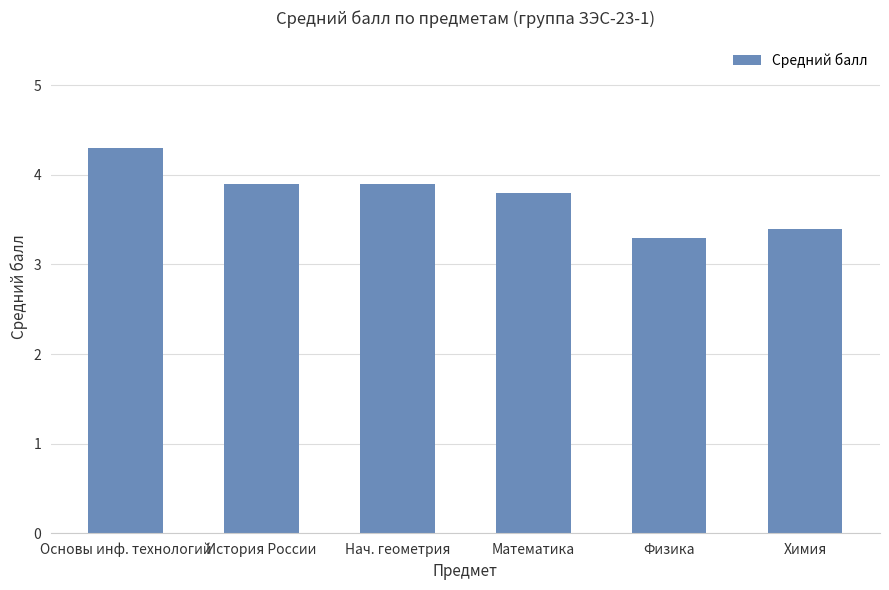

What is the label of the 5th bar from the right?

История России